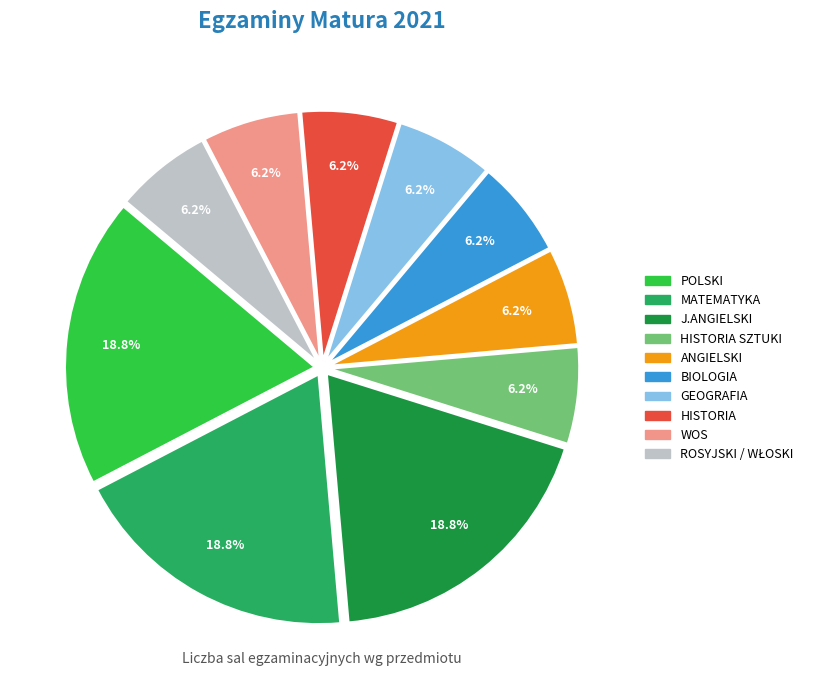

Does any single category account for the majority?

No